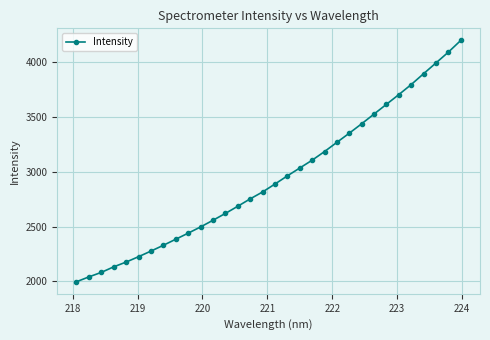

What is the value of the 12th point from the left?

2557.4